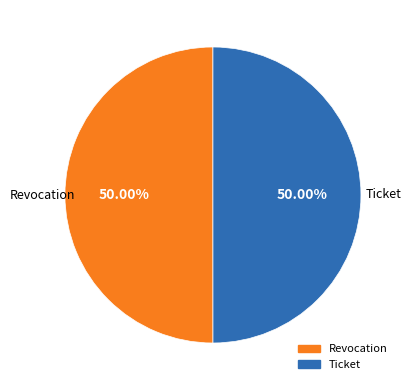

The Revocation slice represents 50% of the pie. True or false?

True